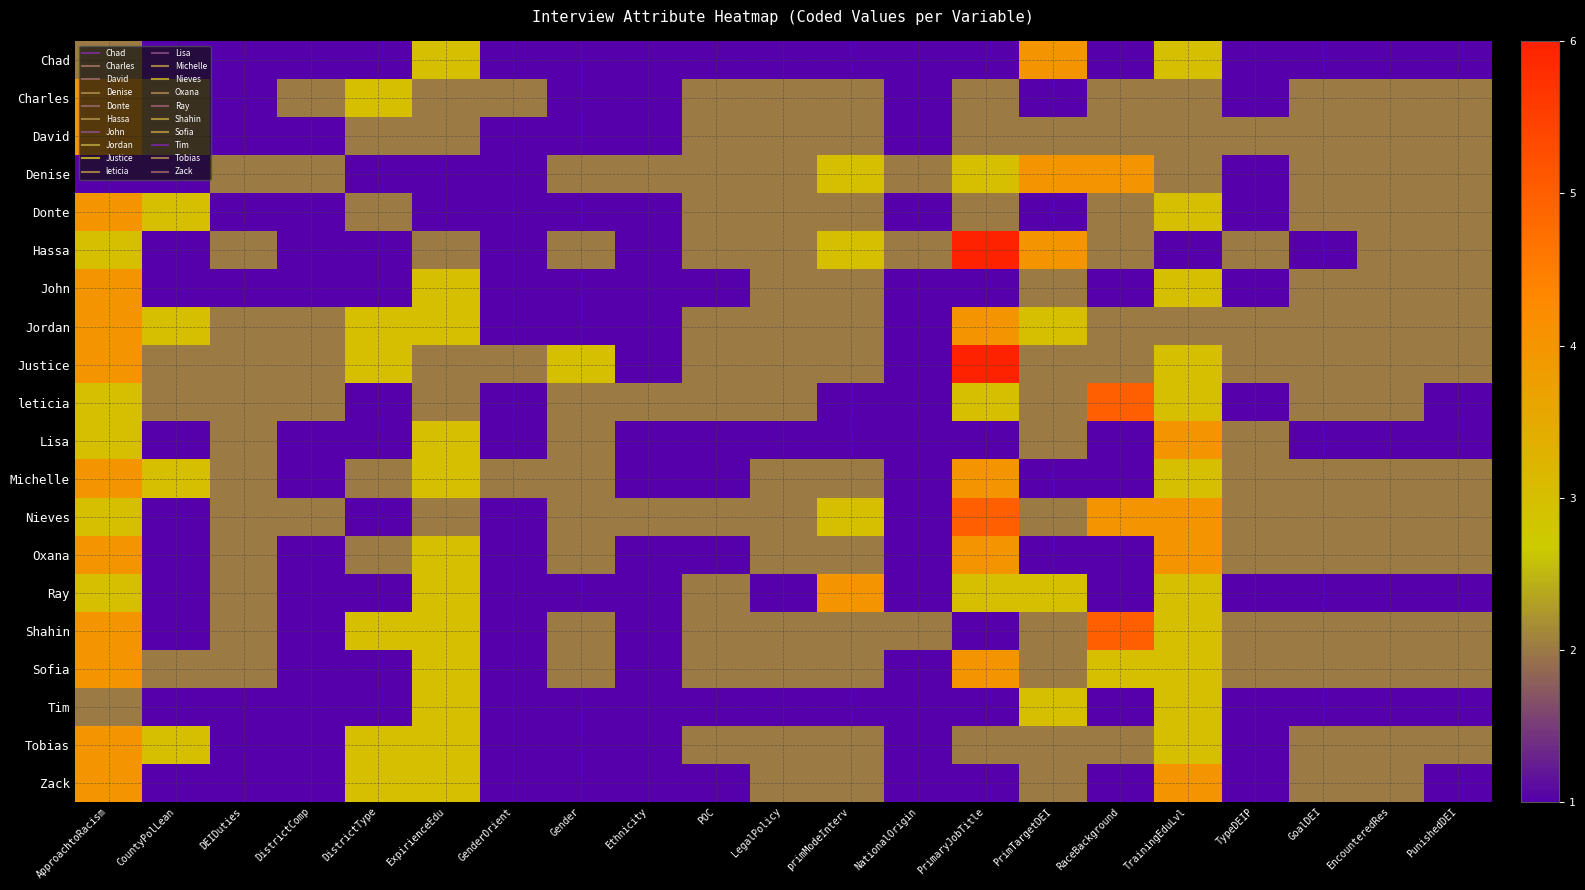

Reading left to right, list all the values displayed in this chart.

Chad: ApproachtoRacism=2	CountyPolLean=1	DEIDuties=1	DistrictComp=1	DistrictType=1	ExpirienceEdu=3	GenderOrient=1	Gender=1	Ethnicity=1	POC=1	LegalPolicy=1	primModeInterv=1	NationalOrigin=1	PrimaryJobTitle=1	PrimTargetDEI=4	RaceBackground=1	TrainingEduLvl=3	TypeDEIP=1	GoalDEI=1	EncounteredRes=1	PunishedDEI=1
Charles: ApproachtoRacism=4	CountyPolLean=2	DEIDuties=1	DistrictComp=2	DistrictType=3	ExpirienceEdu=2	GenderOrient=2	Gender=1	Ethnicity=1	POC=2	LegalPolicy=2	primModeInterv=2	NationalOrigin=1	PrimaryJobTitle=2	PrimTargetDEI=1	RaceBackground=2	TrainingEduLvl=2	TypeDEIP=1	GoalDEI=2	EncounteredRes=2	PunishedDEI=2
David: ApproachtoRacism=4	CountyPolLean=2	DEIDuties=1	DistrictComp=1	DistrictType=2	ExpirienceEdu=2	GenderOrient=1	Gender=1	Ethnicity=1	POC=2	LegalPolicy=2	primModeInterv=2	NationalOrigin=1	PrimaryJobTitle=2	PrimTargetDEI=2	RaceBackground=2	TrainingEduLvl=2	TypeDEIP=2	GoalDEI=2	EncounteredRes=2	PunishedDEI=2
Denise: ApproachtoRacism=1	CountyPolLean=1	DEIDuties=2	DistrictComp=2	DistrictType=1	ExpirienceEdu=1	GenderOrient=1	Gender=2	Ethnicity=2	POC=2	LegalPolicy=2	primModeInterv=3	NationalOrigin=2	PrimaryJobTitle=3	PrimTargetDEI=4	RaceBackground=4	TrainingEduLvl=2	TypeDEIP=1	GoalDEI=2	EncounteredRes=2	PunishedDEI=2
Donte: ApproachtoRacism=4	CountyPolLean=3	DEIDuties=1	DistrictComp=1	DistrictType=2	ExpirienceEdu=1	GenderOrient=1	Gender=1	Ethnicity=1	POC=2	LegalPolicy=2	primModeInterv=2	NationalOrigin=1	PrimaryJobTitle=2	PrimTargetDEI=1	RaceBackground=2	TrainingEduLvl=3	TypeDEIP=1	GoalDEI=2	EncounteredRes=2	PunishedDEI=2
Hassa: ApproachtoRacism=3	CountyPolLean=1	DEIDuties=2	DistrictComp=1	DistrictType=1	ExpirienceEdu=2	GenderOrient=1	Gender=2	Ethnicity=1	POC=2	LegalPolicy=2	primModeInterv=3	NationalOrigin=2	PrimaryJobTitle=6	PrimTargetDEI=4	RaceBackground=2	TrainingEduLvl=1	TypeDEIP=2	GoalDEI=1	EncounteredRes=2	PunishedDEI=2
John: ApproachtoRacism=4	CountyPolLean=1	DEIDuties=1	DistrictComp=1	DistrictType=1	ExpirienceEdu=3	GenderOrient=1	Gender=1	Ethnicity=1	POC=1	LegalPolicy=2	primModeInterv=2	NationalOrigin=1	PrimaryJobTitle=1	PrimTargetDEI=2	RaceBackground=1	TrainingEduLvl=3	TypeDEIP=1	GoalDEI=2	EncounteredRes=2	PunishedDEI=2
Jordan: ApproachtoRacism=4	CountyPolLean=3	DEIDuties=2	DistrictComp=2	DistrictType=3	ExpirienceEdu=3	GenderOrient=1	Gender=1	Ethnicity=1	POC=2	LegalPolicy=2	primModeInterv=2	NationalOrigin=1	PrimaryJobTitle=4	PrimTargetDEI=3	RaceBackground=2	TrainingEduLvl=2	TypeDEIP=2	GoalDEI=2	EncounteredRes=2	PunishedDEI=2
Justice: ApproachtoRacism=4	CountyPolLean=2	DEIDuties=2	DistrictComp=2	DistrictType=3	ExpirienceEdu=2	GenderOrient=2	Gender=3	Ethnicity=1	POC=2	LegalPolicy=2	primModeInterv=2	NationalOrigin=1	PrimaryJobTitle=6	PrimTargetDEI=2	RaceBackground=2	TrainingEduLvl=3	TypeDEIP=2	GoalDEI=2	EncounteredRes=2	PunishedDEI=2
leticia: ApproachtoRacism=3	CountyPolLean=2	DEIDuties=2	DistrictComp=2	DistrictType=1	ExpirienceEdu=2	GenderOrient=1	Gender=2	Ethnicity=2	POC=2	LegalPolicy=2	primModeInterv=1	NationalOrigin=1	PrimaryJobTitle=3	PrimTargetDEI=2	RaceBackground=5	TrainingEduLvl=3	TypeDEIP=1	GoalDEI=2	EncounteredRes=2	PunishedDEI=1
Lisa: ApproachtoRacism=3	CountyPolLean=1	DEIDuties=2	DistrictComp=1	DistrictType=1	ExpirienceEdu=3	GenderOrient=1	Gender=2	Ethnicity=1	POC=1	LegalPolicy=1	primModeInterv=1	NationalOrigin=1	PrimaryJobTitle=1	PrimTargetDEI=2	RaceBackground=1	TrainingEduLvl=4	TypeDEIP=2	GoalDEI=1	EncounteredRes=1	PunishedDEI=1
Michelle: ApproachtoRacism=4	CountyPolLean=3	DEIDuties=2	DistrictComp=1	DistrictType=2	ExpirienceEdu=3	GenderOrient=2	Gender=2	Ethnicity=1	POC=1	LegalPolicy=2	primModeInterv=2	NationalOrigin=1	PrimaryJobTitle=4	PrimTargetDEI=1	RaceBackground=1	TrainingEduLvl=3	TypeDEIP=2	GoalDEI=2	EncounteredRes=2	PunishedDEI=2
Nieves: ApproachtoRacism=3	CountyPolLean=1	DEIDuties=2	DistrictComp=2	DistrictType=1	ExpirienceEdu=2	GenderOrient=1	Gender=2	Ethnicity=2	POC=2	LegalPolicy=2	primModeInterv=3	NationalOrigin=1	PrimaryJobTitle=5	PrimTargetDEI=2	RaceBackground=4	TrainingEduLvl=4	TypeDEIP=2	GoalDEI=2	EncounteredRes=2	PunishedDEI=2
Oxana: ApproachtoRacism=4	CountyPolLean=1	DEIDuties=2	DistrictComp=1	DistrictType=2	ExpirienceEdu=3	GenderOrient=1	Gender=2	Ethnicity=1	POC=1	LegalPolicy=2	primModeInterv=2	NationalOrigin=1	PrimaryJobTitle=4	PrimTargetDEI=1	RaceBackground=1	TrainingEduLvl=4	TypeDEIP=2	GoalDEI=2	EncounteredRes=2	PunishedDEI=2
Ray: ApproachtoRacism=3	CountyPolLean=1	DEIDuties=2	DistrictComp=1	DistrictType=1	ExpirienceEdu=3	GenderOrient=1	Gender=1	Ethnicity=1	POC=2	LegalPolicy=1	primModeInterv=4	NationalOrigin=1	PrimaryJobTitle=3	PrimTargetDEI=3	RaceBackground=1	TrainingEduLvl=3	TypeDEIP=1	GoalDEI=1	EncounteredRes=1	PunishedDEI=1
Shahin: ApproachtoRacism=4	CountyPolLean=1	DEIDuties=2	DistrictComp=1	DistrictType=3	ExpirienceEdu=3	GenderOrient=1	Gender=2	Ethnicity=1	POC=2	LegalPolicy=2	primModeInterv=2	NationalOrigin=2	PrimaryJobTitle=1	PrimTargetDEI=2	RaceBackground=5	TrainingEduLvl=3	TypeDEIP=2	GoalDEI=2	EncounteredRes=2	PunishedDEI=2
Sofia: ApproachtoRacism=4	CountyPolLean=2	DEIDuties=2	DistrictComp=1	DistrictType=1	ExpirienceEdu=3	GenderOrient=1	Gender=2	Ethnicity=1	POC=2	LegalPolicy=2	primModeInterv=2	NationalOrigin=1	PrimaryJobTitle=4	PrimTargetDEI=2	RaceBackground=3	TrainingEduLvl=3	TypeDEIP=2	GoalDEI=2	EncounteredRes=2	PunishedDEI=2
Tim: ApproachtoRacism=2	CountyPolLean=1	DEIDuties=1	DistrictComp=1	DistrictType=1	ExpirienceEdu=3	GenderOrient=1	Gender=1	Ethnicity=1	POC=1	LegalPolicy=1	primModeInterv=1	NationalOrigin=1	PrimaryJobTitle=1	PrimTargetDEI=3	RaceBackground=1	TrainingEduLvl=3	TypeDEIP=1	GoalDEI=1	EncounteredRes=1	PunishedDEI=1
Tobias: ApproachtoRacism=4	CountyPolLean=3	DEIDuties=1	DistrictComp=1	DistrictType=3	ExpirienceEdu=3	GenderOrient=1	Gender=1	Ethnicity=1	POC=2	LegalPolicy=2	primModeInterv=2	NationalOrigin=1	PrimaryJobTitle=2	PrimTargetDEI=2	RaceBackground=2	TrainingEduLvl=3	TypeDEIP=1	GoalDEI=2	EncounteredRes=2	PunishedDEI=2
Zack: ApproachtoRacism=4	CountyPolLean=1	DEIDuties=1	DistrictComp=1	DistrictType=3	ExpirienceEdu=3	GenderOrient=1	Gender=1	Ethnicity=1	POC=1	LegalPolicy=2	primModeInterv=2	NationalOrigin=1	PrimaryJobTitle=1	PrimTargetDEI=2	RaceBackground=1	TrainingEduLvl=4	TypeDEIP=1	GoalDEI=2	EncounteredRes=2	PunishedDEI=1